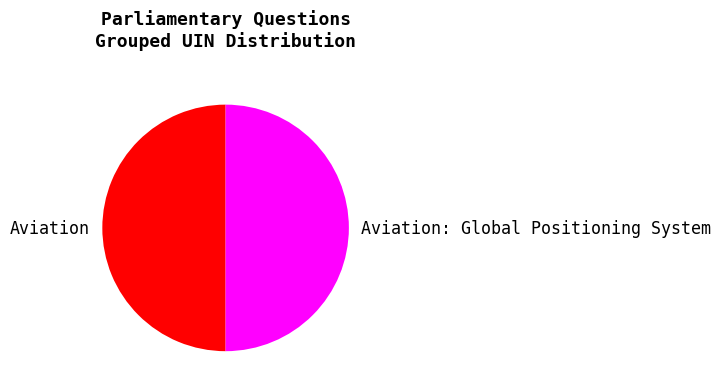

What is the ratio of the value at Aviation: Global Positioning System to the value at Aviation?

1.0